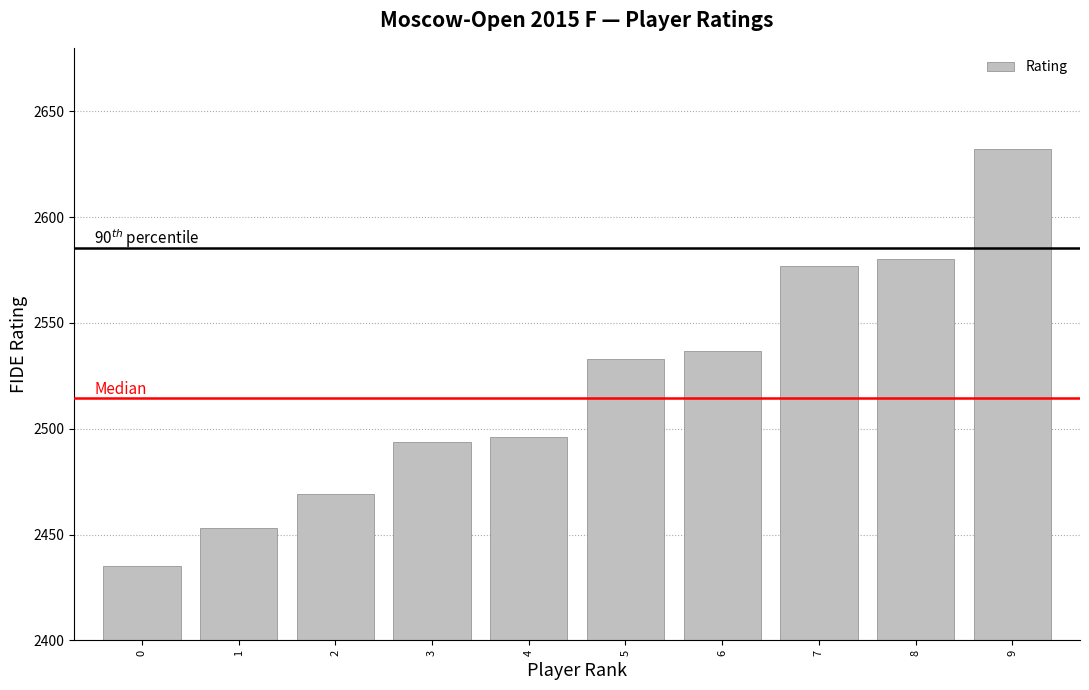

What is the sum of the values at 4 and 7?

5073